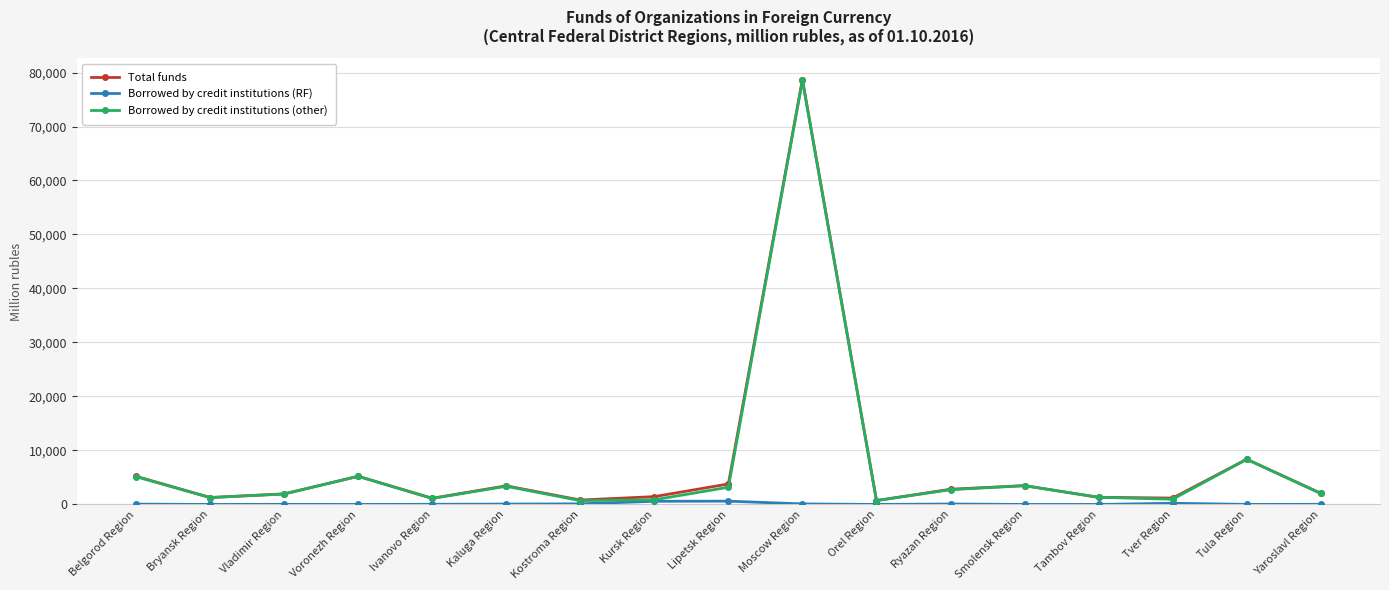

What is the label of the 1st point from the left?

Belgorod Region